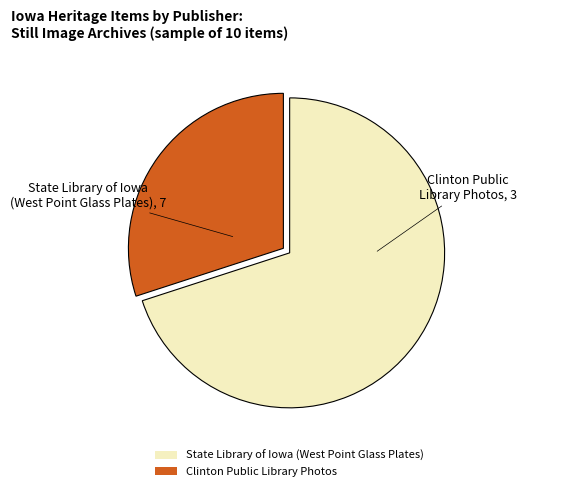

Rank the categories by value from lowest to highest.

Clinton Public Library Photos, State Library of Iowa (West Point Glass Plates)